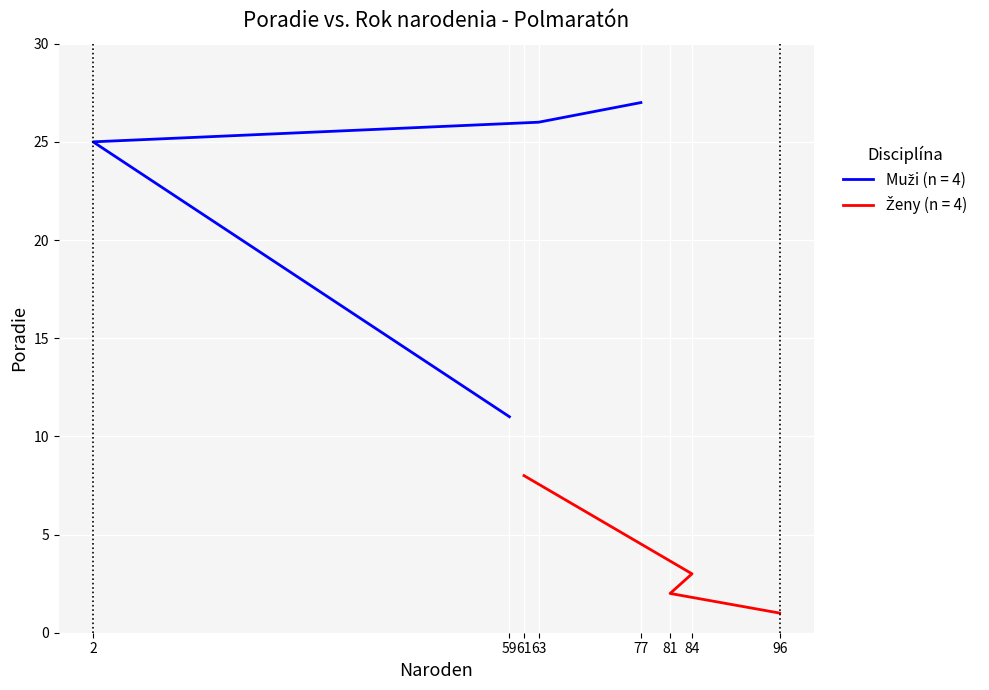

What is the difference between the Muži (n = 4) values at 59 and 77?

16